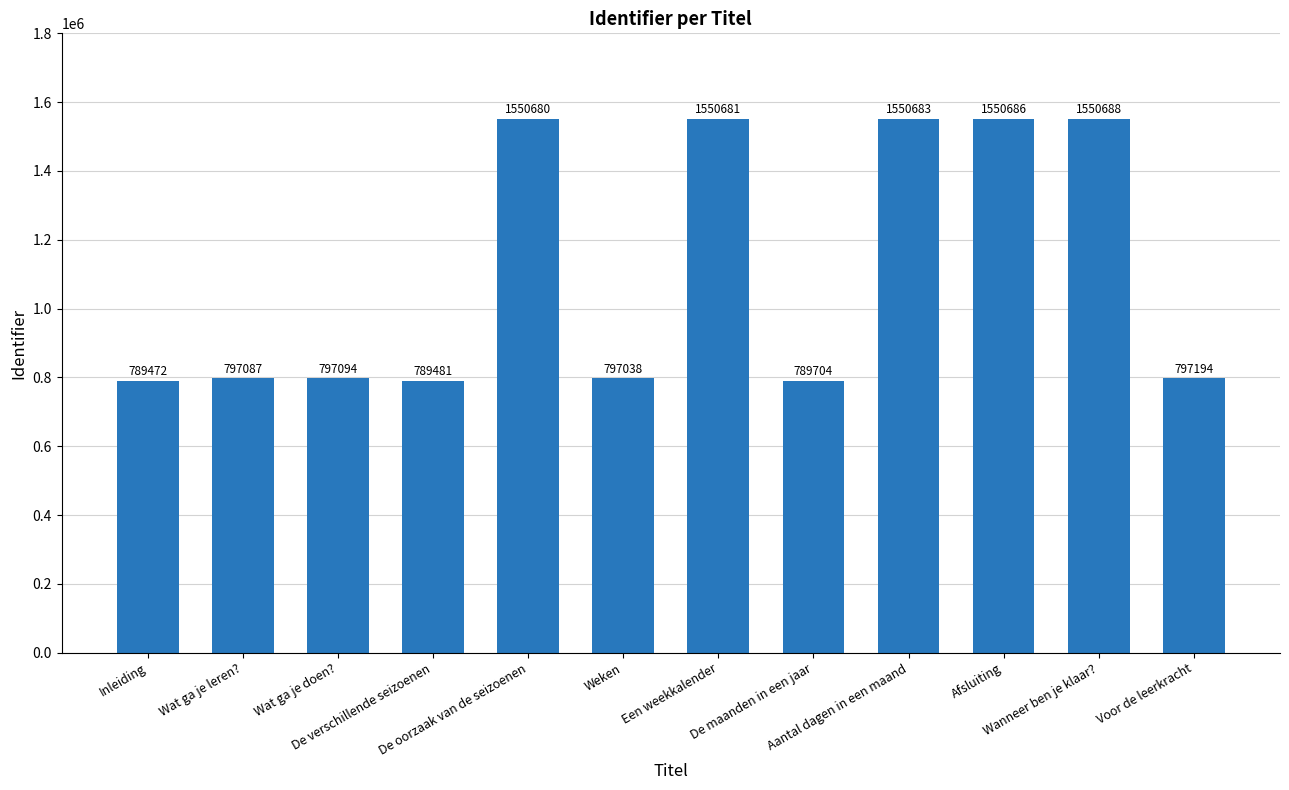

List the labels in order of value, largest first.

Wanneer ben je klaar?, Afsluiting, Aantal dagen in een maand, Een weekkalender, De oorzaak van de seizoenen, Voor de leerkracht, Wat ga je doen?, Wat ga je leren?, Weken, De maanden in een jaar, De verschillende seizoenen, Inleiding